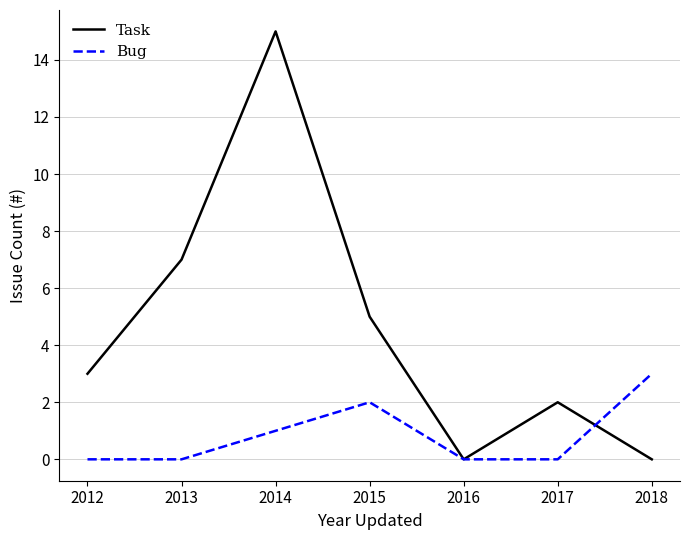

What is the total value across all series at 2015?

7